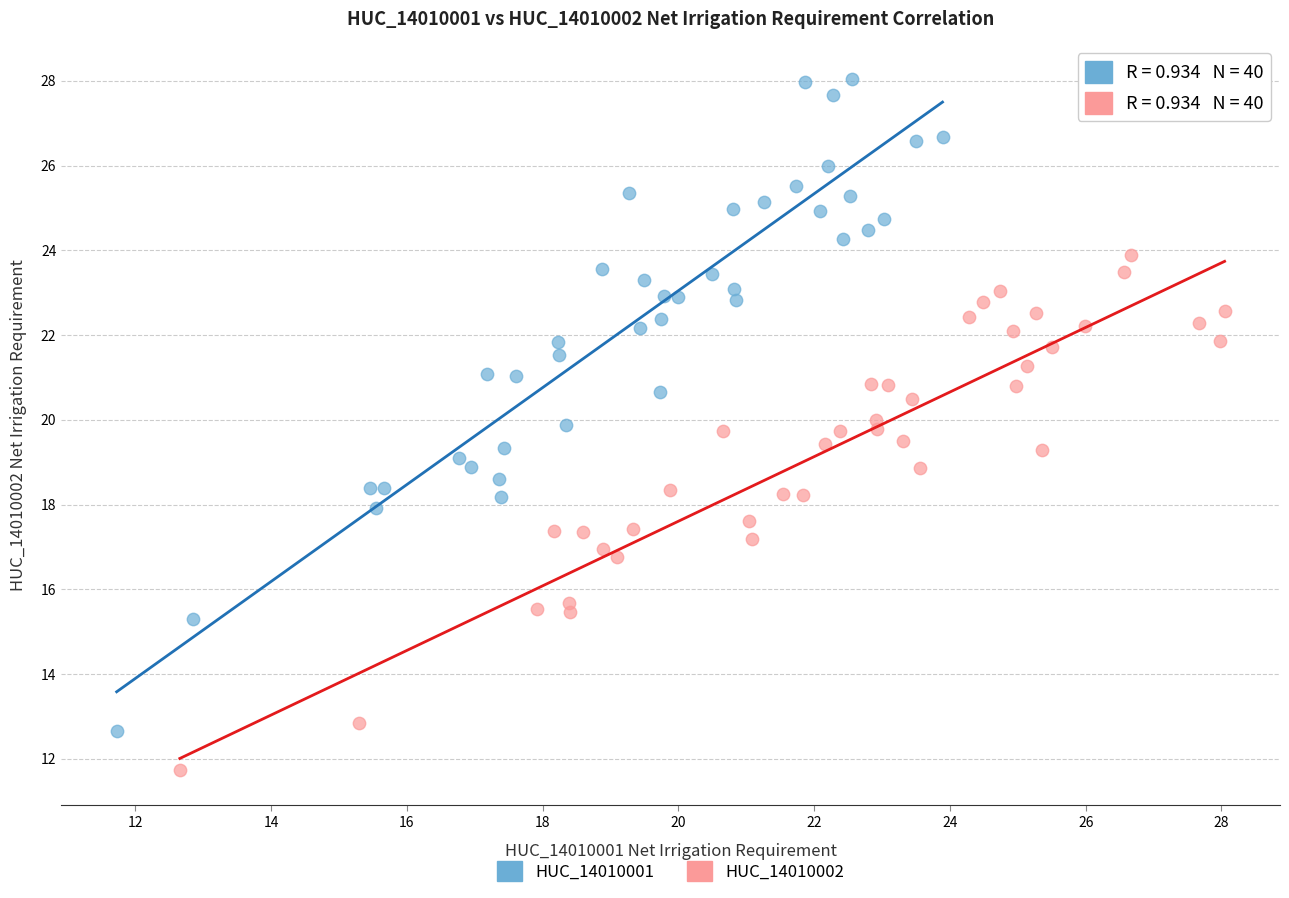

Which series reaches the minimum Y coordinate?

HUC_14010002